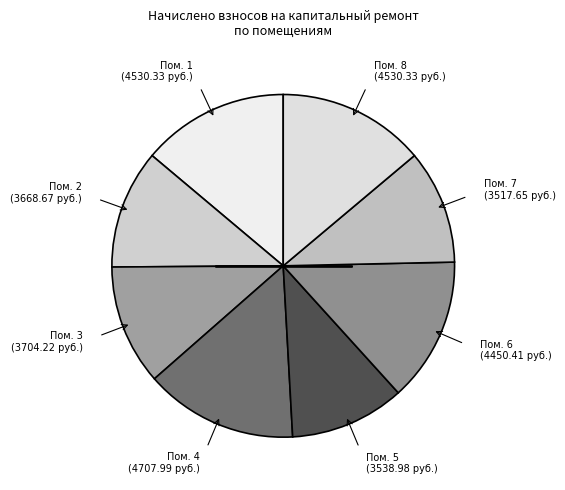

How many segments does this pie chart have?

8